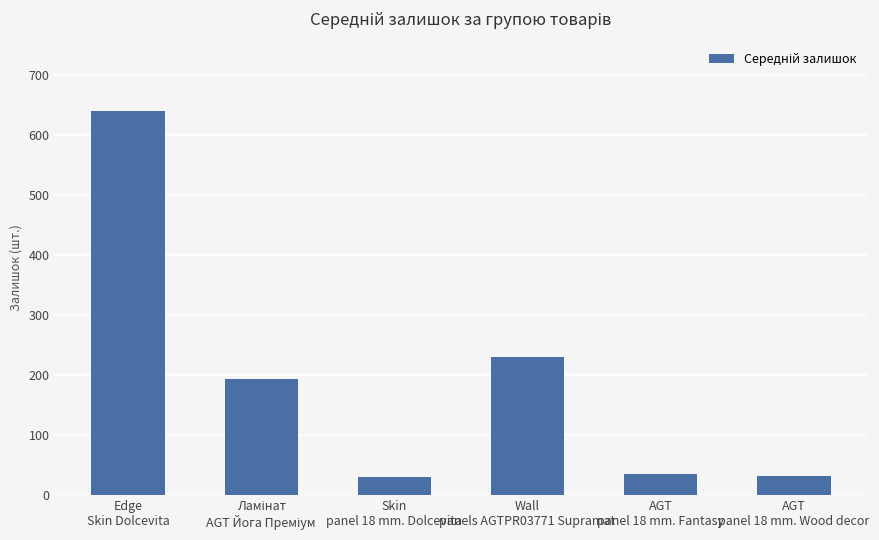

What is the greatest value displayed?

640.8